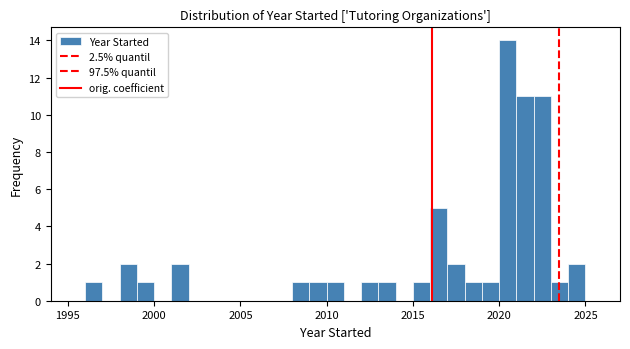

Around what value on the x-axis is the tallest bar? Give the approximate position of its centre, as read against the axis.

2020.5